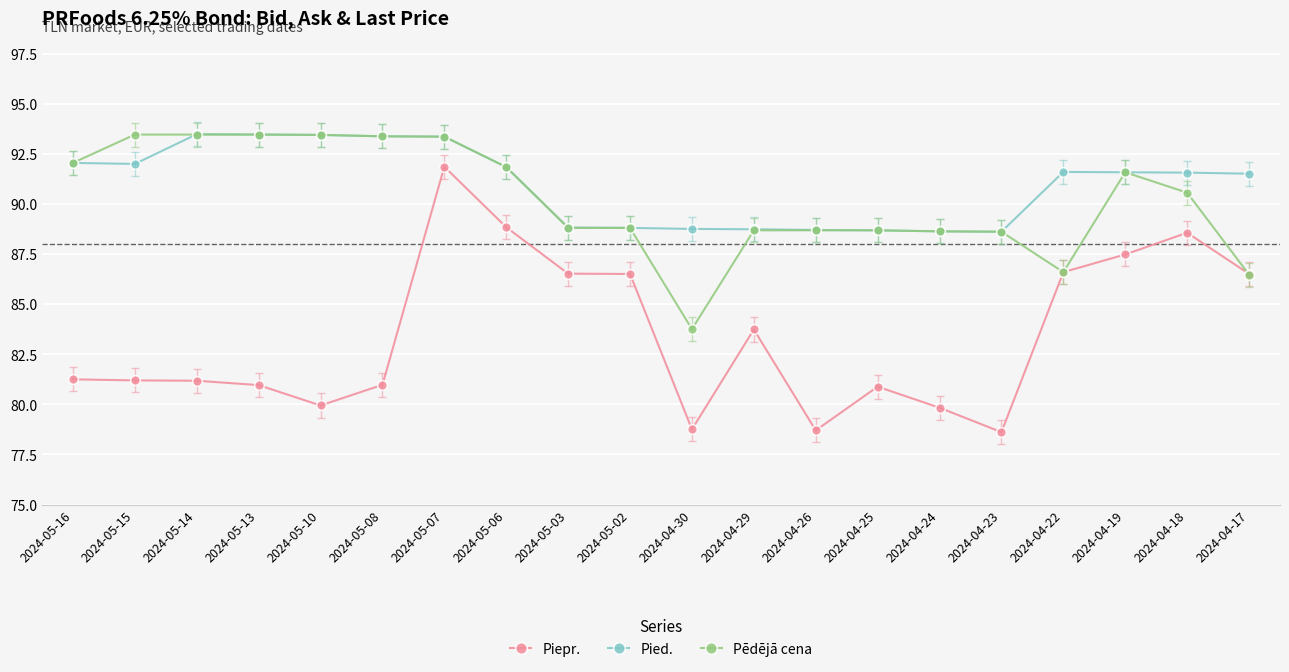

What is the maximum value for Pied.?

93.5